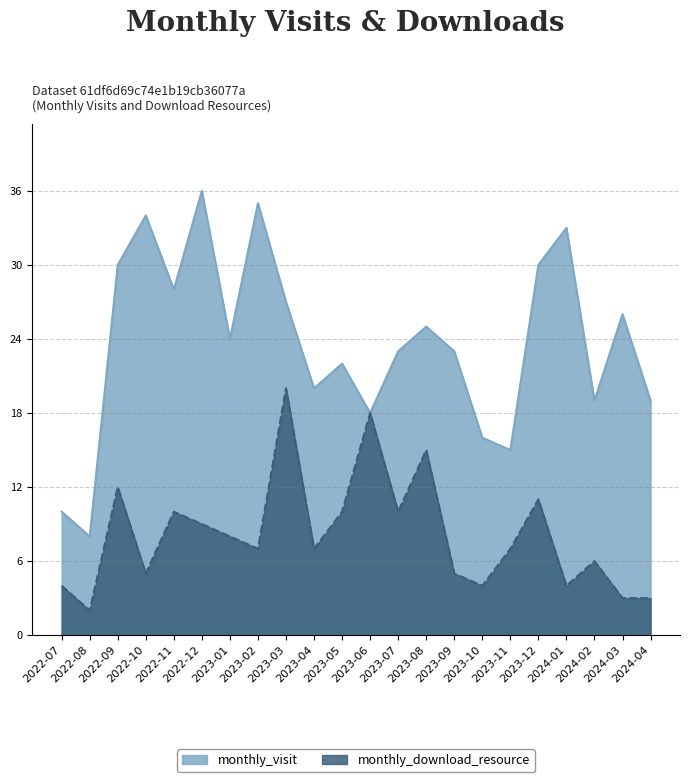

Which series has the widest spread of values?

monthly_visit